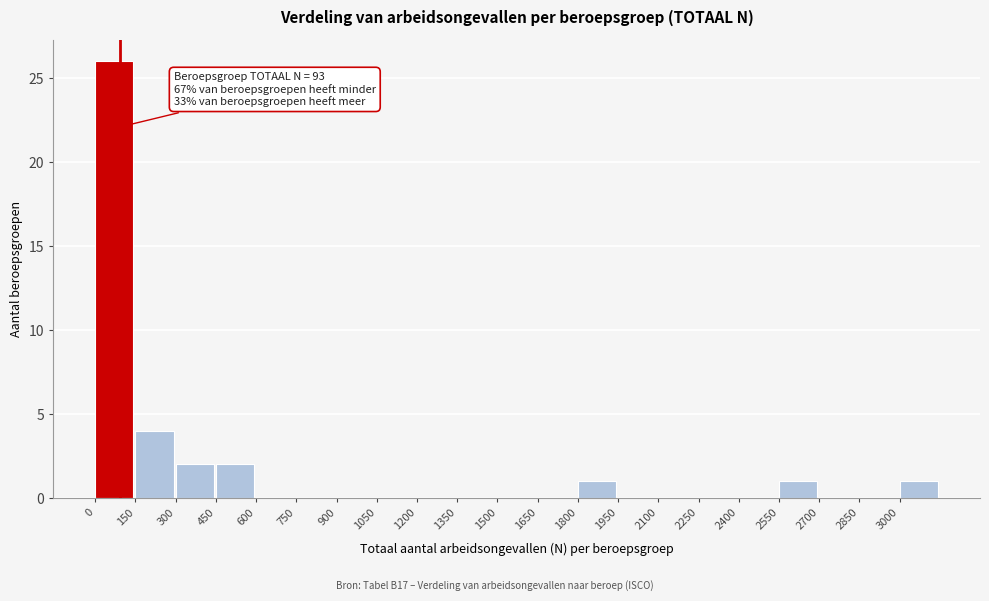

Over which range of the x-axis is the bar tallest?

0 to 150